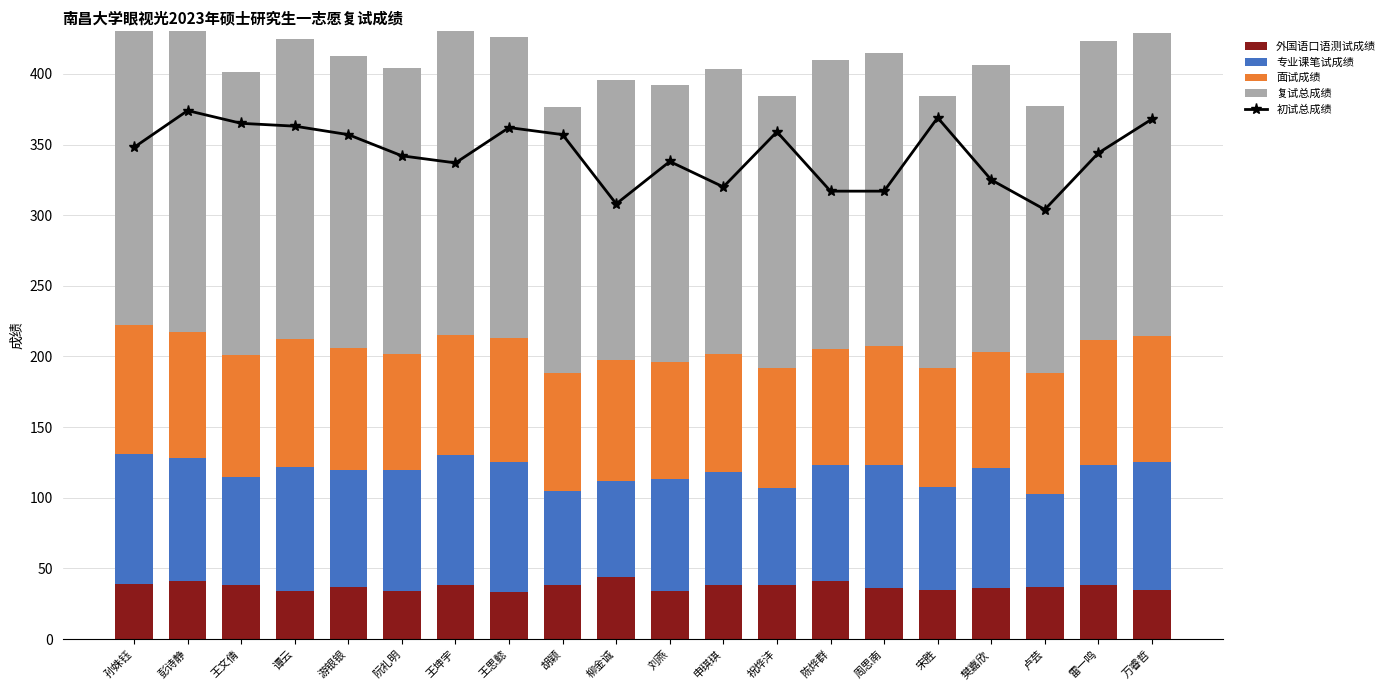

How many groups of bars are there?

20